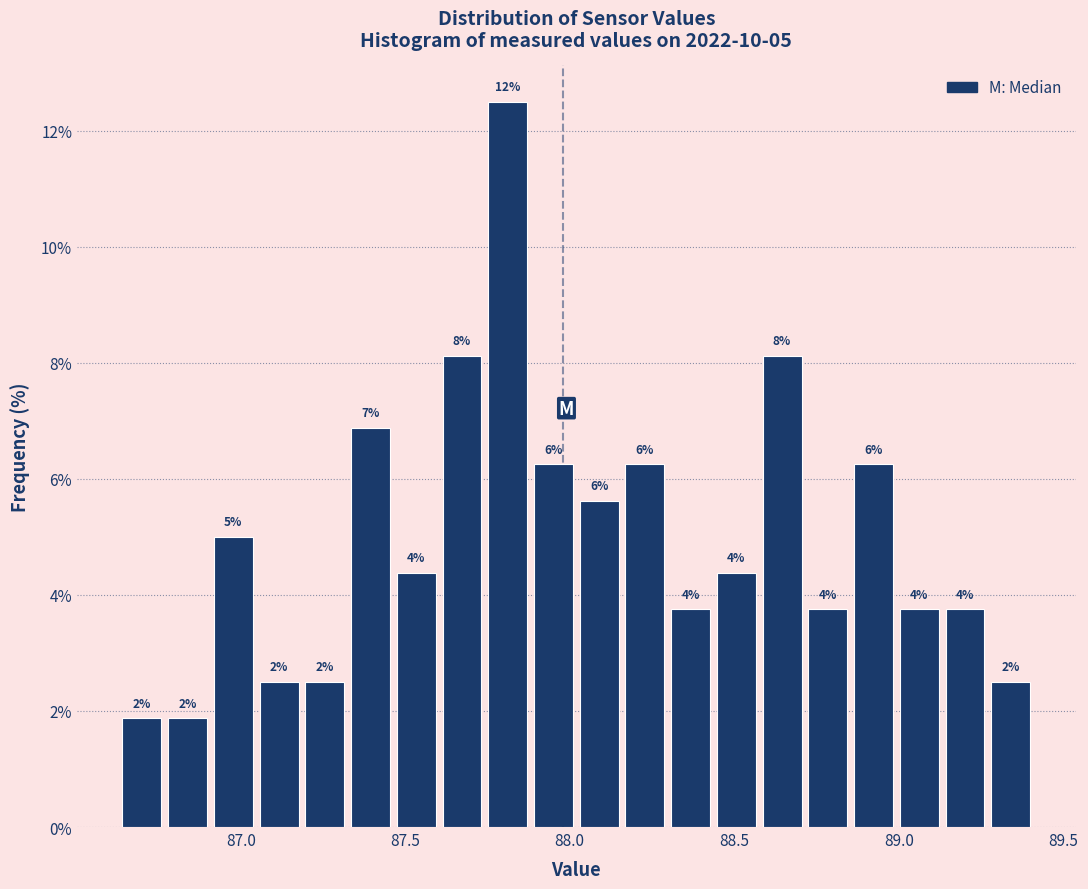

Around what value on the x-axis is the tallest bar? Give the approximate position of its centre, as read against the axis.

87.80